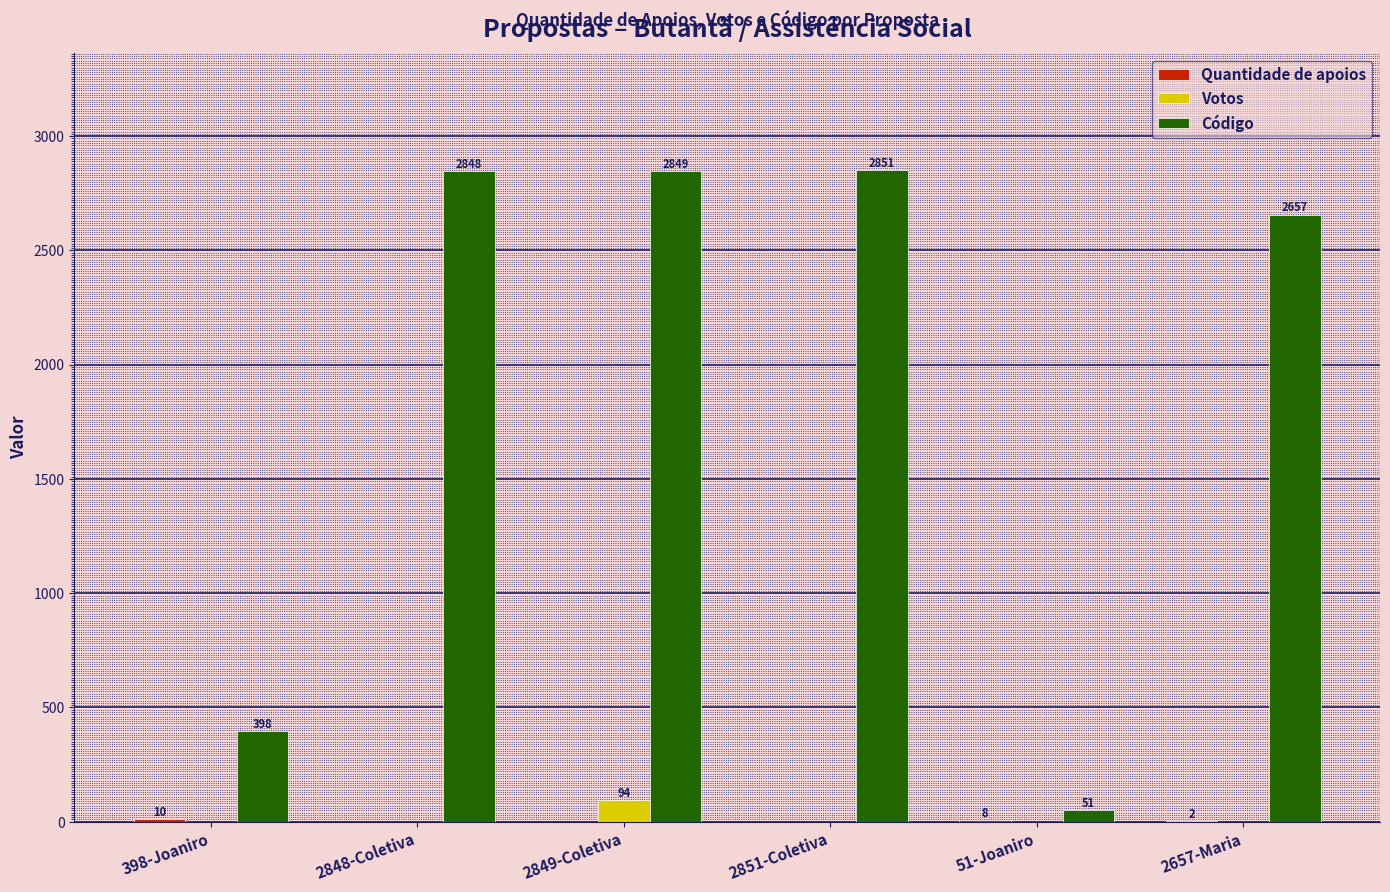

Are the bars grouped side by side (vs. stacked)?

Yes